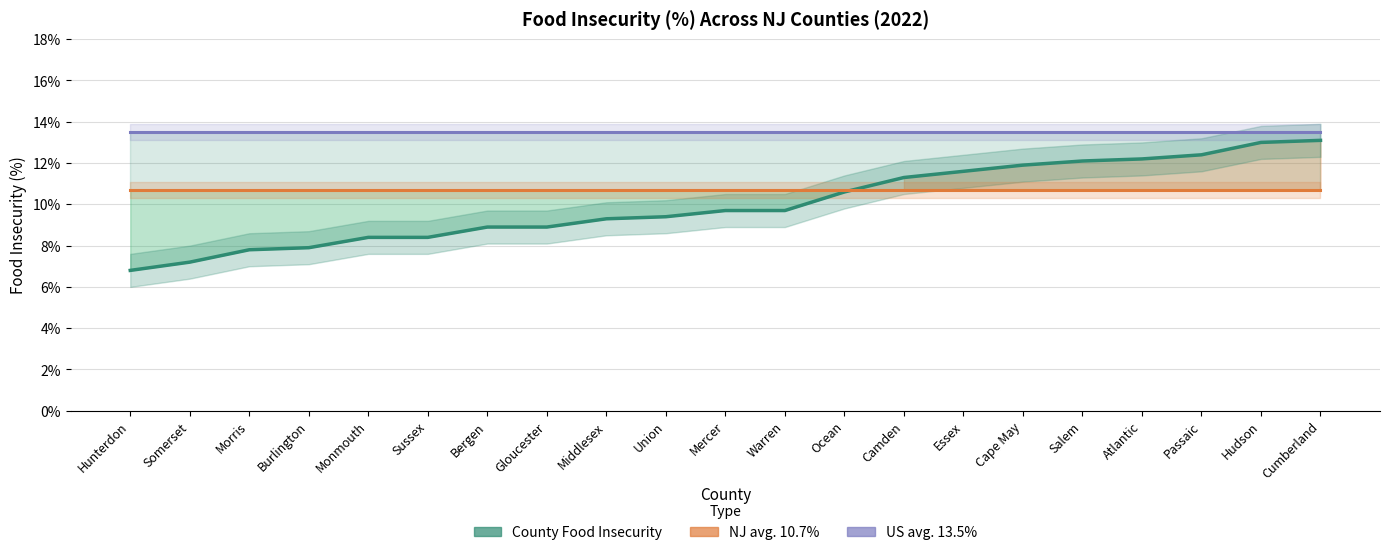

Where is County Food Insecurity nearest to the value 0?

Hunterdon